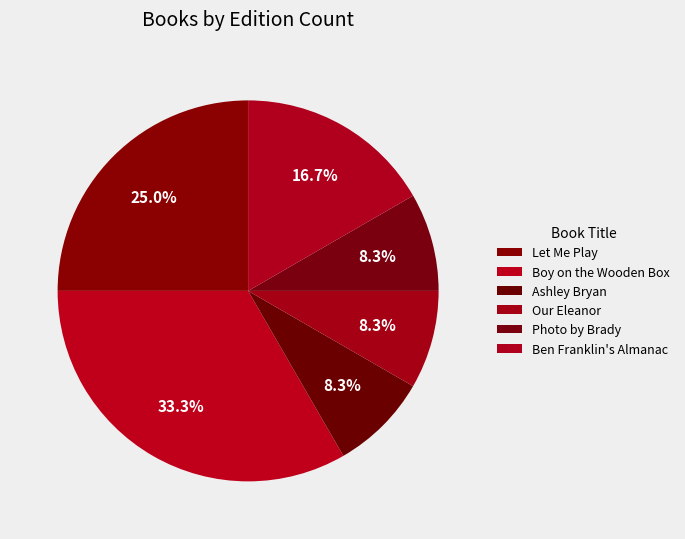

Does Photo by Brady represent more than half of the total?

No